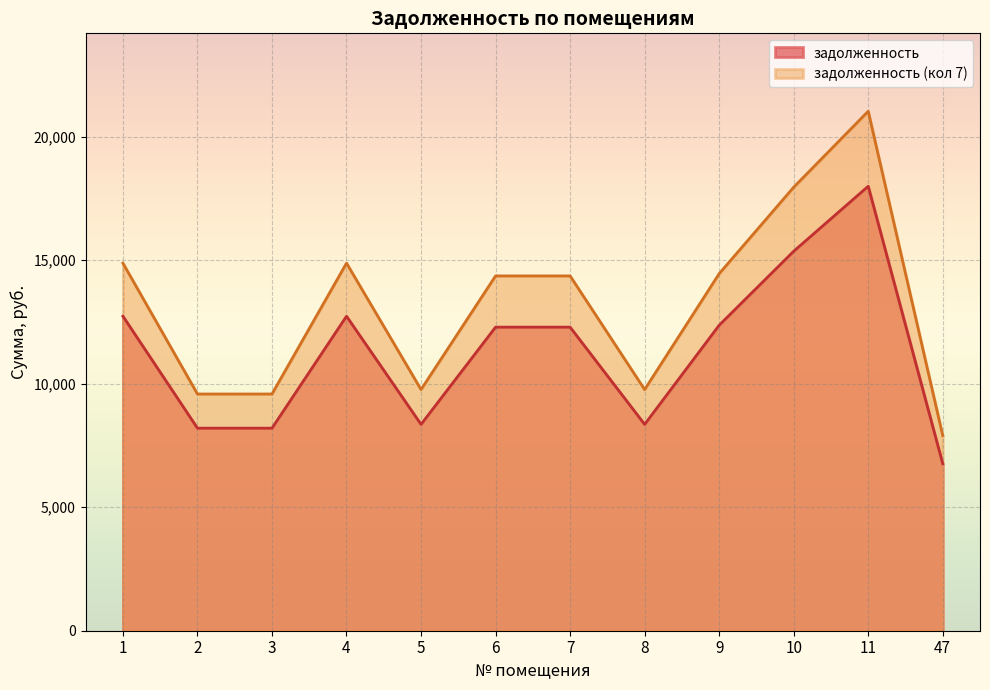

The value of задолженность (кол 7) at 5 is 9761.4. True or false?

True